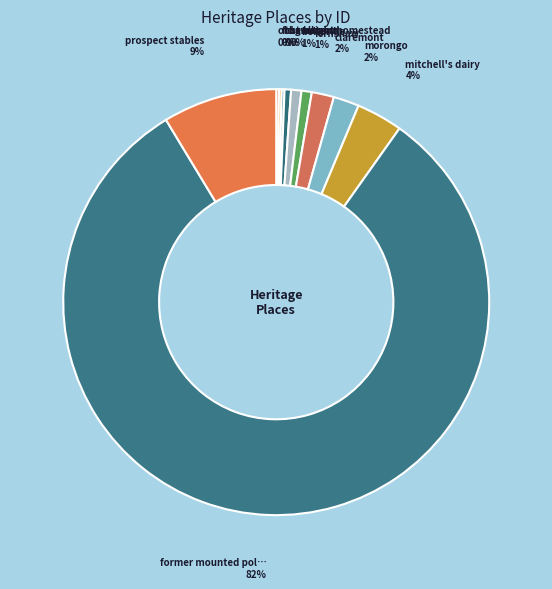

Is there any slice that represents more than half of the pie?

Yes